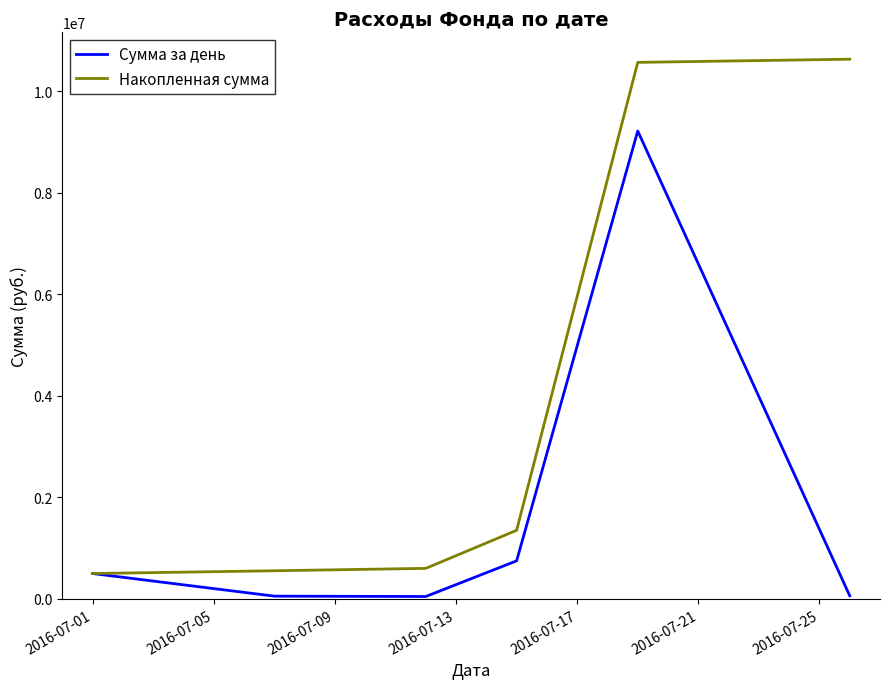

How many lines are shown in the chart?

2